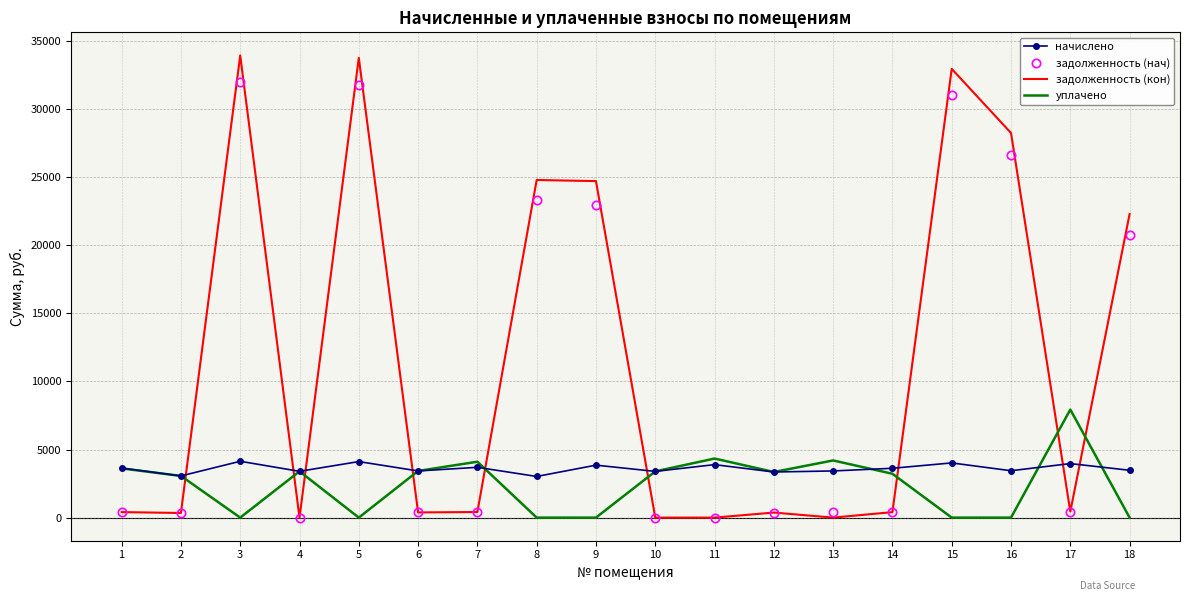

Between 3 and 12, which series saw the biggest shift?

задолженность (кон)